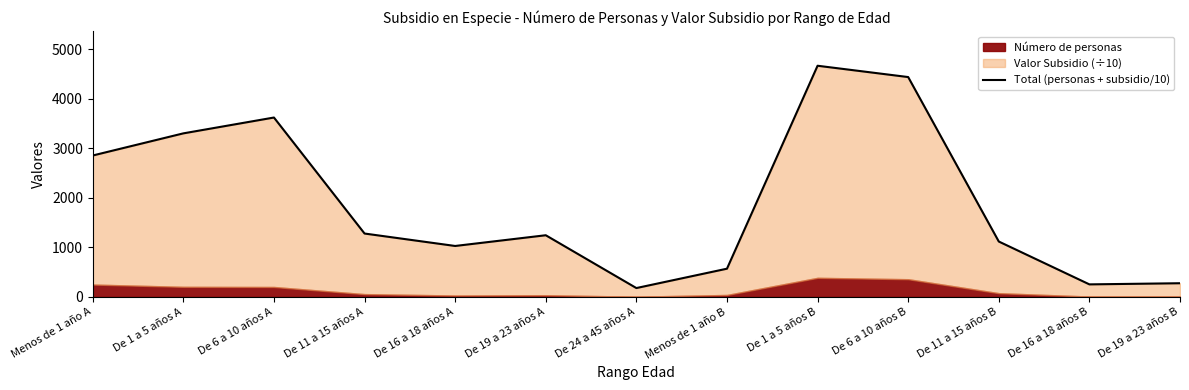

The value at De 1 a 5 años A is 3304.3. True or false?

True